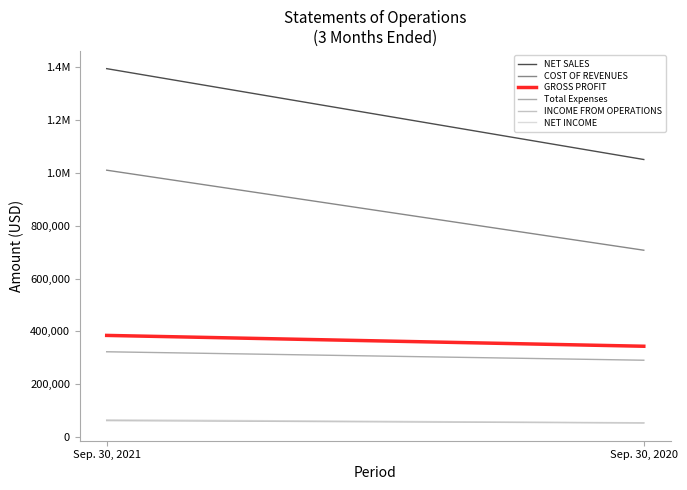

Reading left to right, list all the values displayed in this chart.

NET SALES: 1395614	1051286
COST OF REVENUES: 1010842	707566
GROSS PROFIT: 384772	343720
Total Expenses: 322788	290757
INCOME FROM OPERATIONS: 61984	52963
NET INCOME: 65100	53783